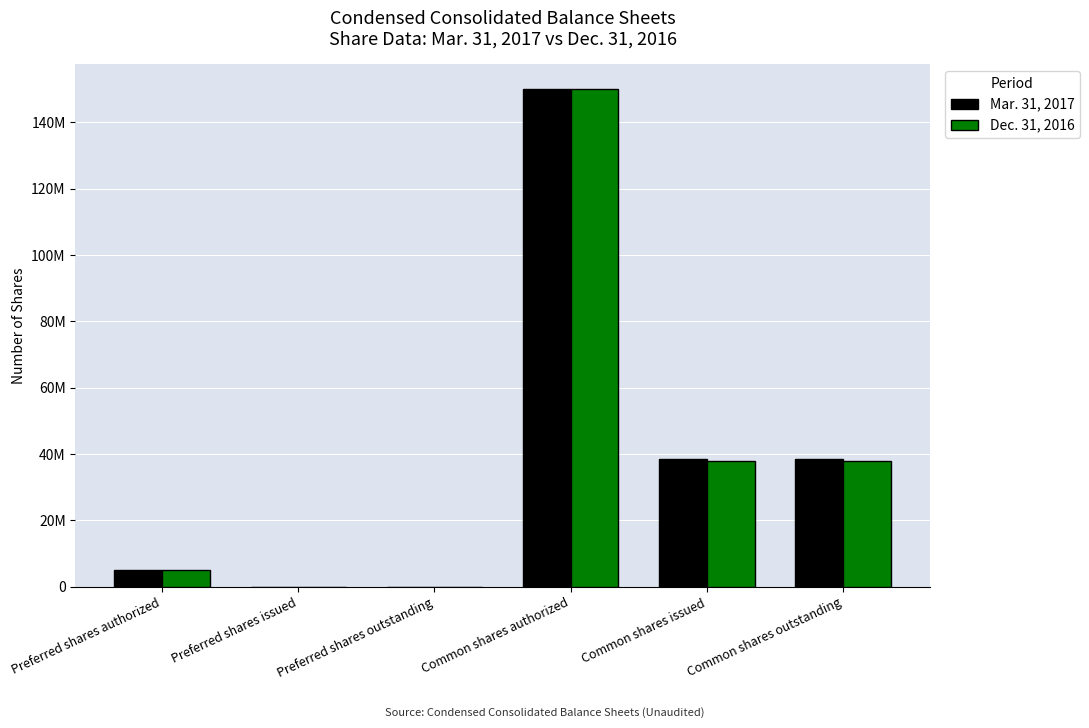

What are all the series names shown in the legend?

Mar. 31, 2017, Dec. 31, 2016